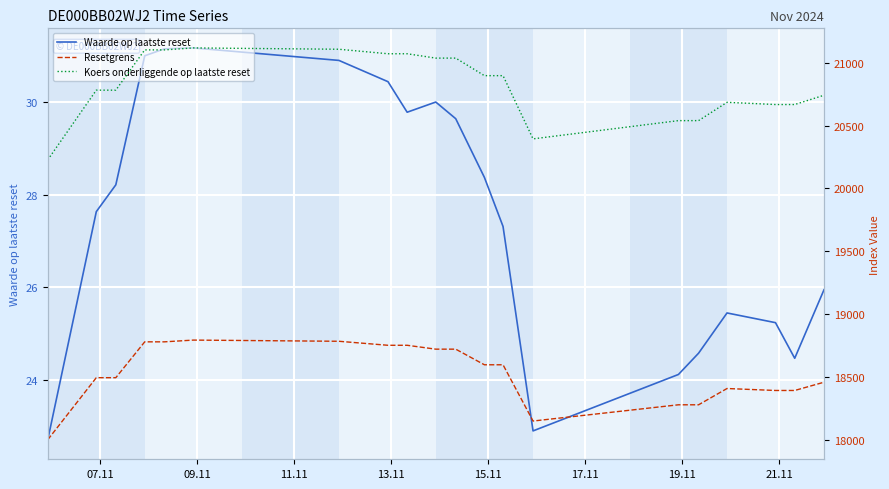

What is the value of the Waarde op laatste reset point at the 11th from the left?

29.6